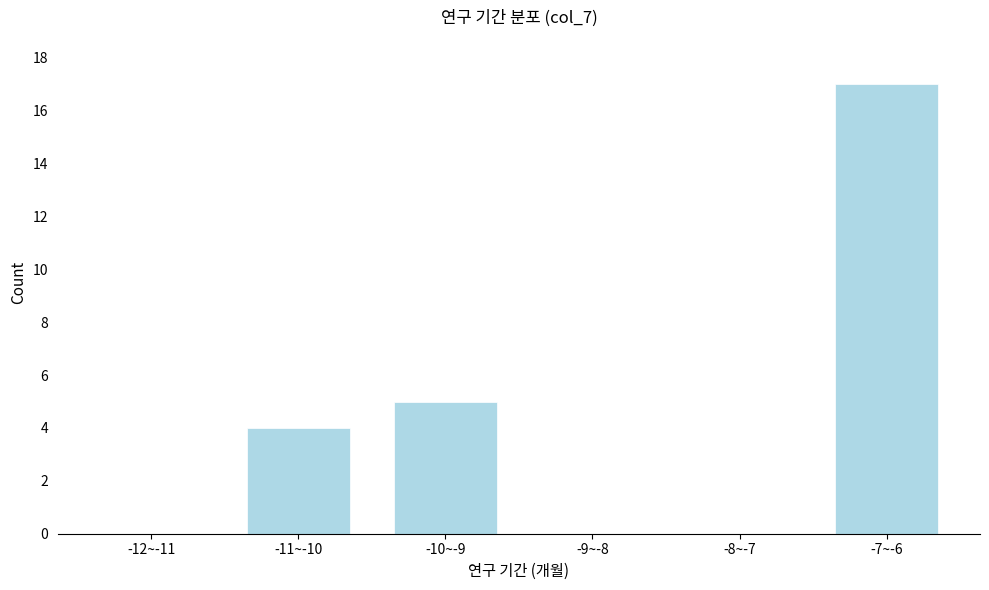

Reading right to left, transcribe all the data shown in this chart.

-7~-6=17	-8~-7=0	-9~-8=0	-10~-9=5	-11~-10=4	-12~-11=0